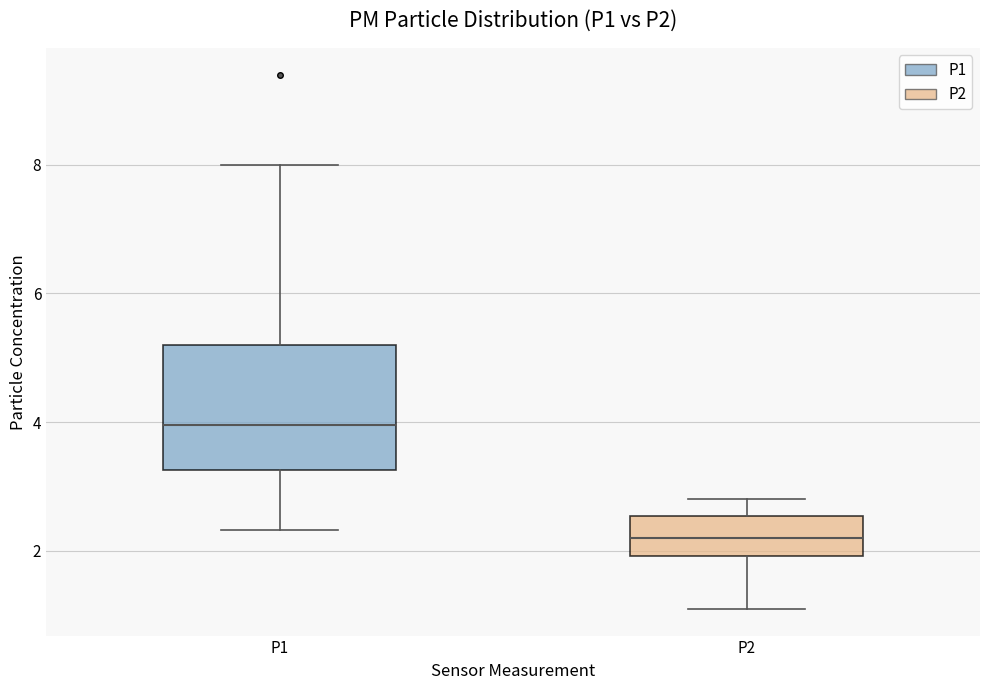

Reading left to right, read every box against the y-axis: the position of its median line, the range the box covers, and the ends of its whiskers. The values are not printed on the chart, so give them approximately, as read against the axis.

P1: median 4.0, box 3.2 to 5.2, whiskers 2.4 to 8.0
P2: median 2.2, box 2.0 to 2.6, whiskers 1.2 to 2.8